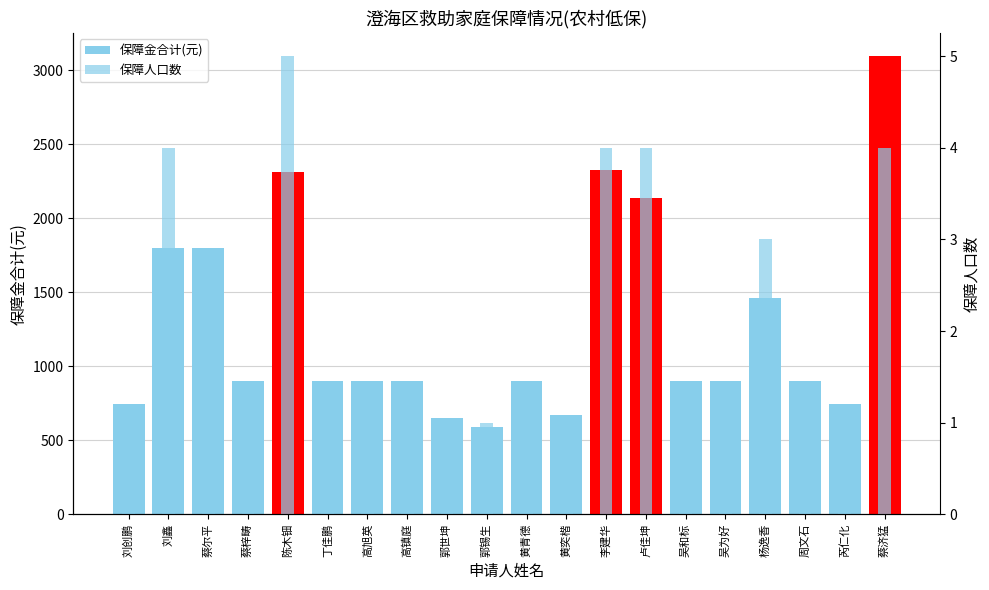

Which series has the widest spread of values?

保障金合计(元)